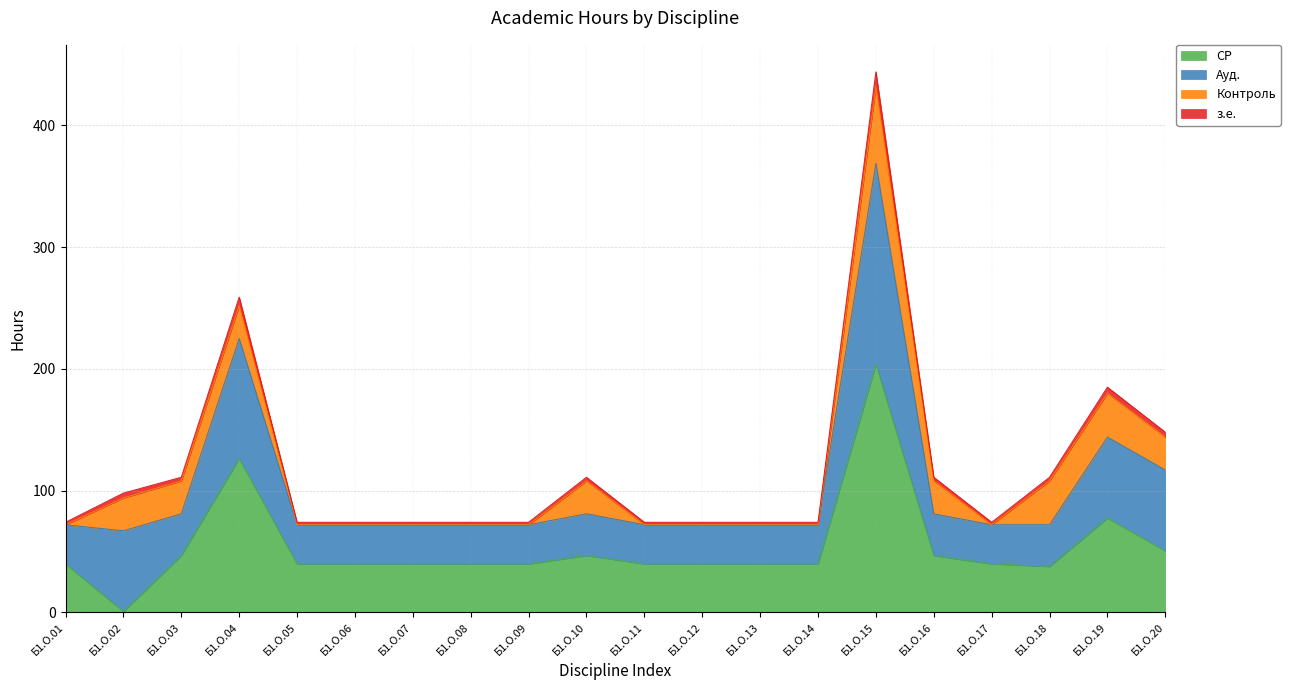

At which category is the sum across all series the highest?

Б1.О.15